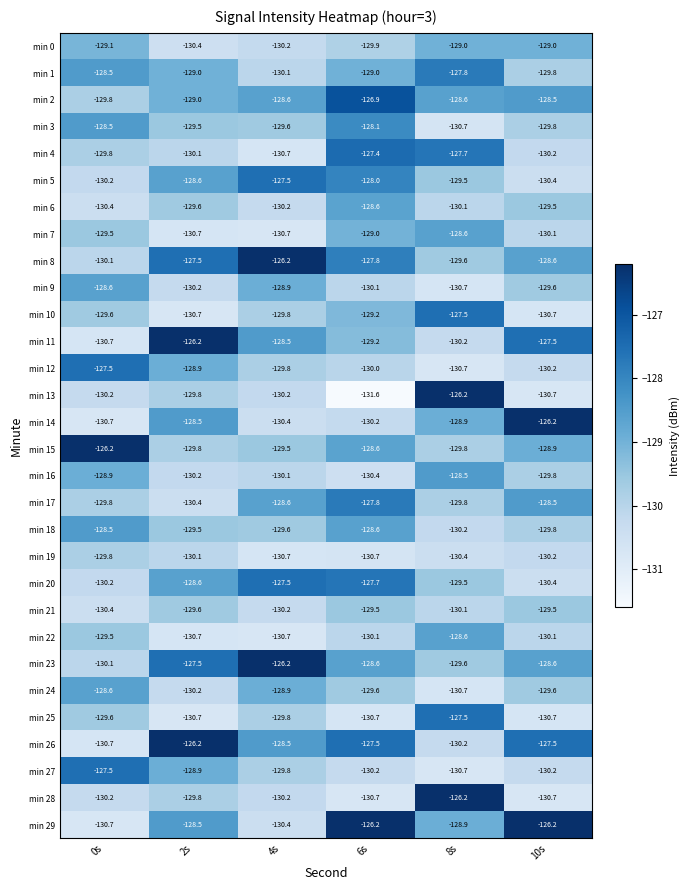

Where is min 5 nearest to the value -128?

6s